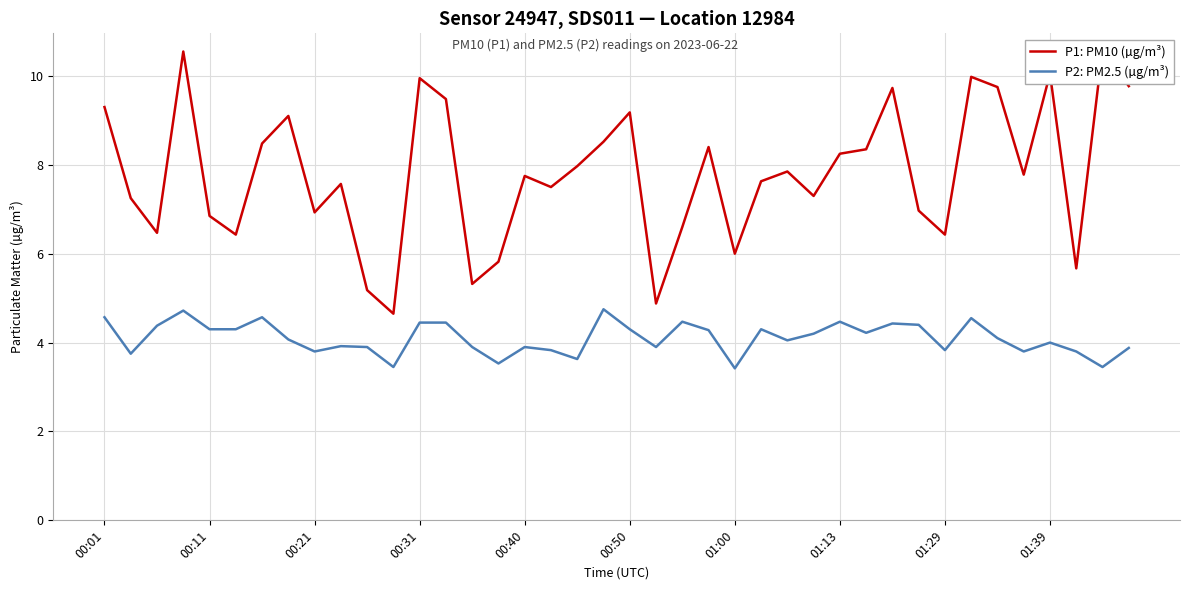

What are all the series names shown in the legend?

P1: PM10 (µg/m³), P2: PM2.5 (µg/m³)